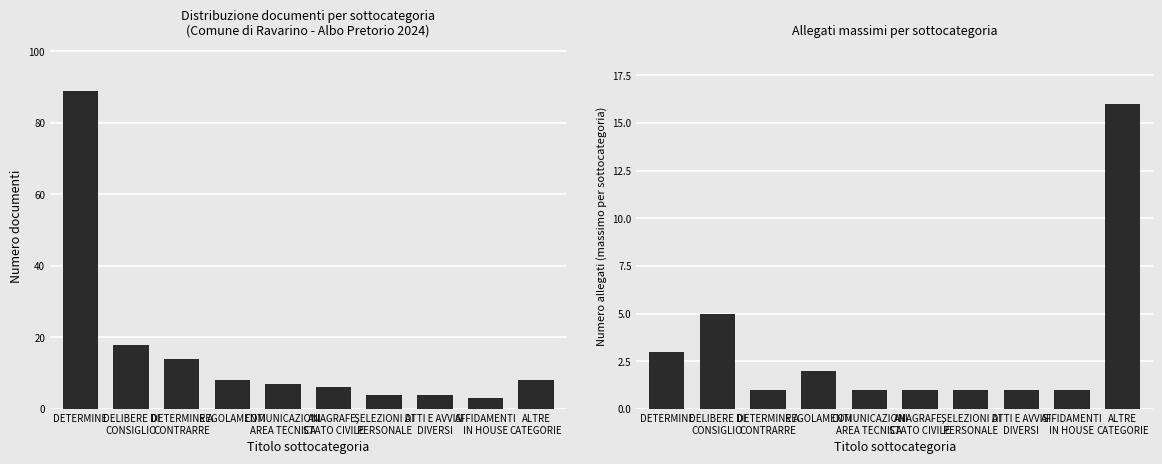

List the series in order of their overall mean, lowest first.

Numero allegati, Numero documenti